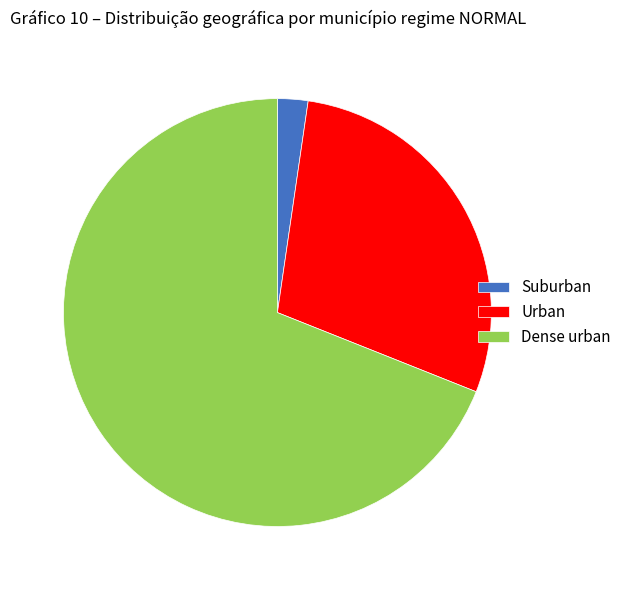

Which slice represents more than half of the pie?

Dense urban